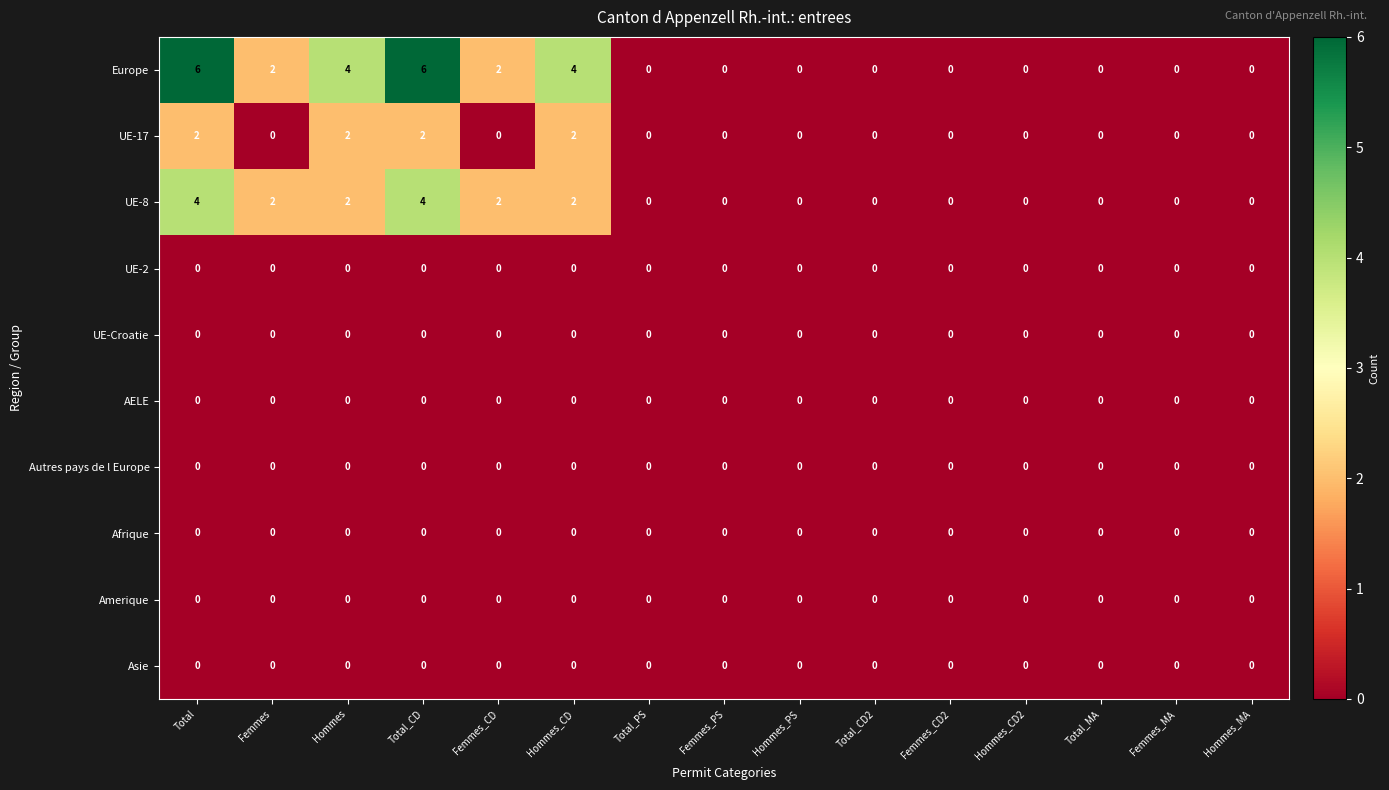

What is the spread (max minus min) of values at Hommes?

4